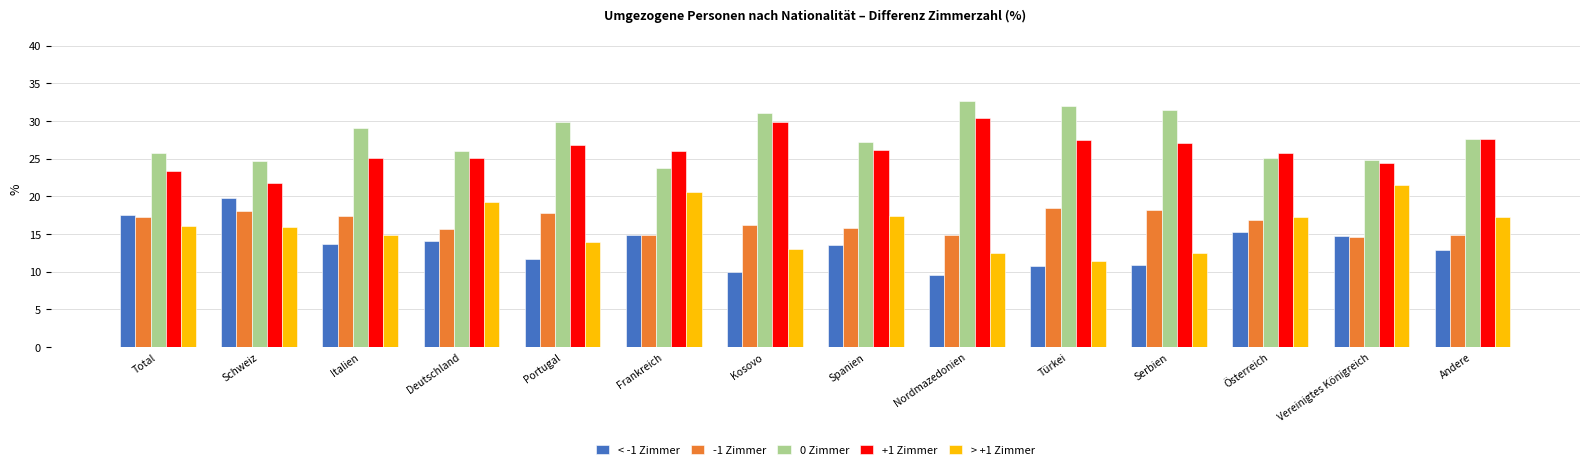

What is the total value across all series at Portugal?

100.0